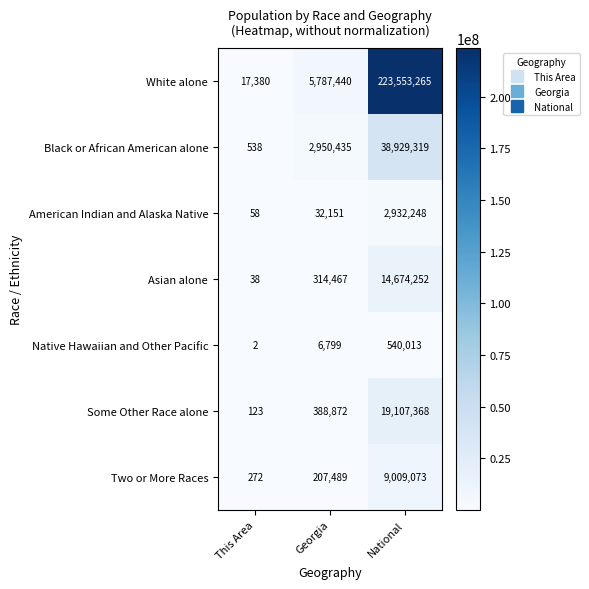

What is the difference between the highest and lowest values at Georgia?

5780641